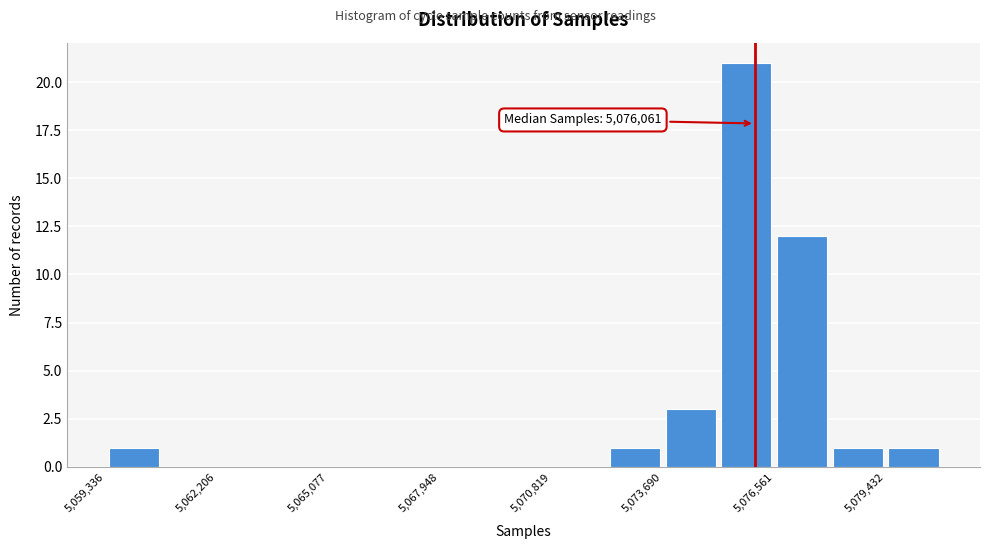

Read against the x-axis, roughly where is the centre of the tallest bar?

5076000